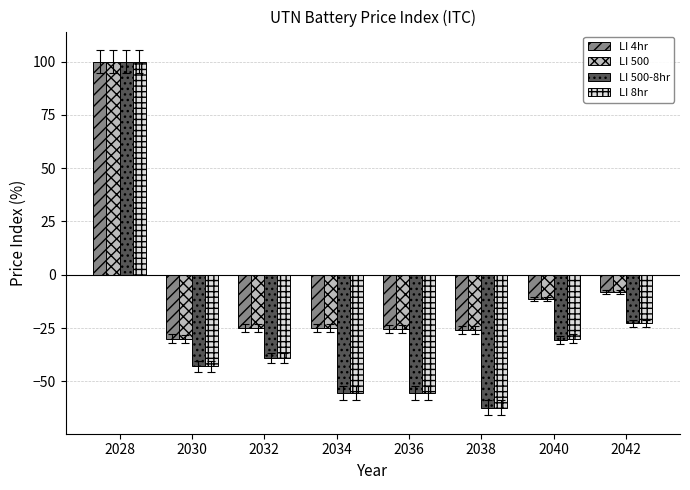

Between 2030 and 2042, which series saw the biggest shift?

LI 500